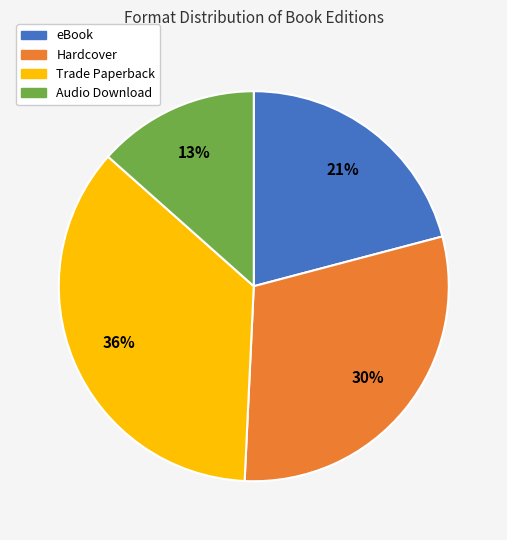

What is the ratio of the value at Hardcover to the value at Trade Paperback?

0.8